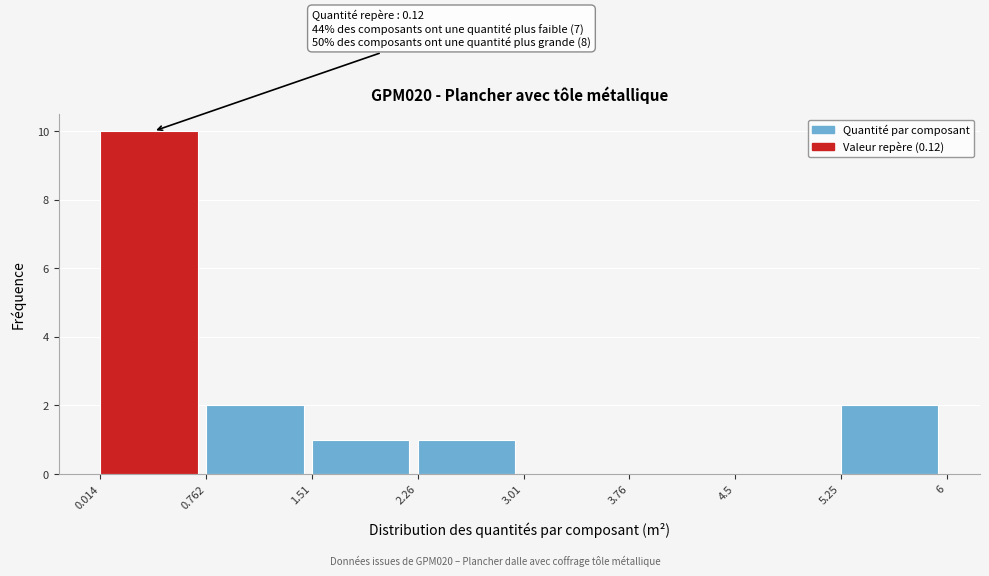

Over which range of the x-axis is the bar tallest?

0.014 to 0.762